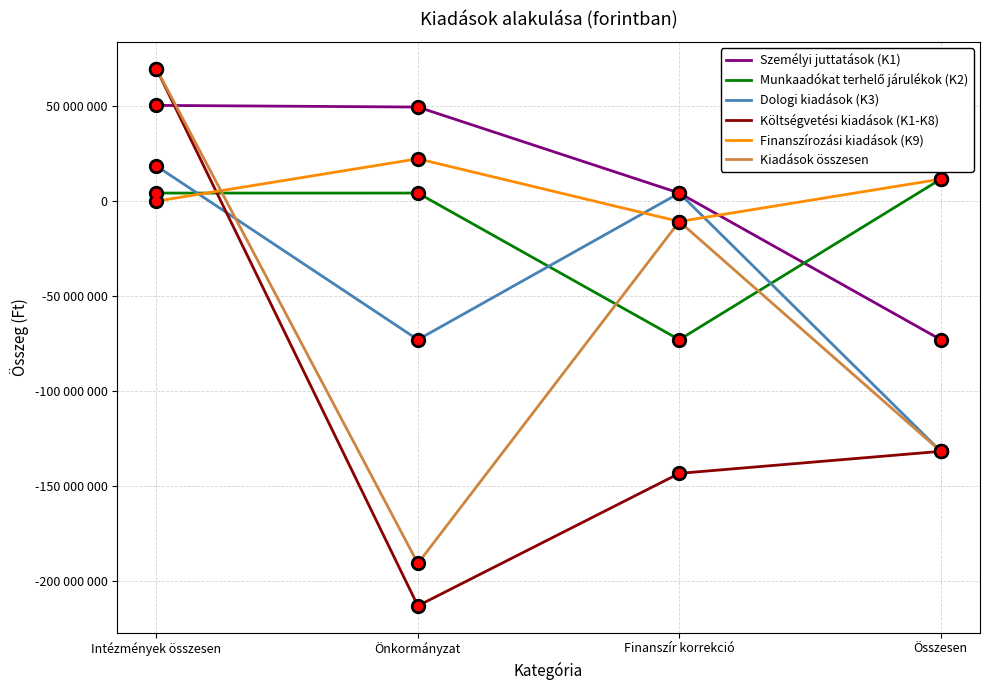

How many distinct data groups are displayed?

6